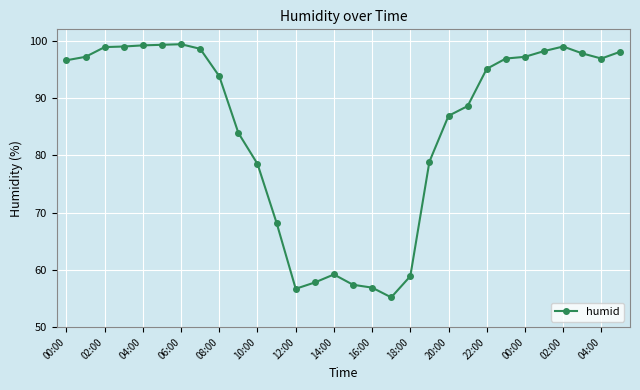

What is the greatest value displayed?

99.4